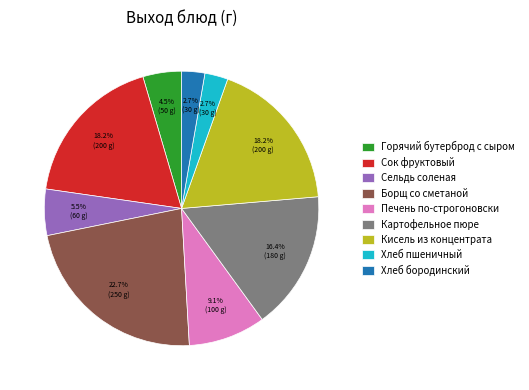

How many segments does this pie chart have?

9